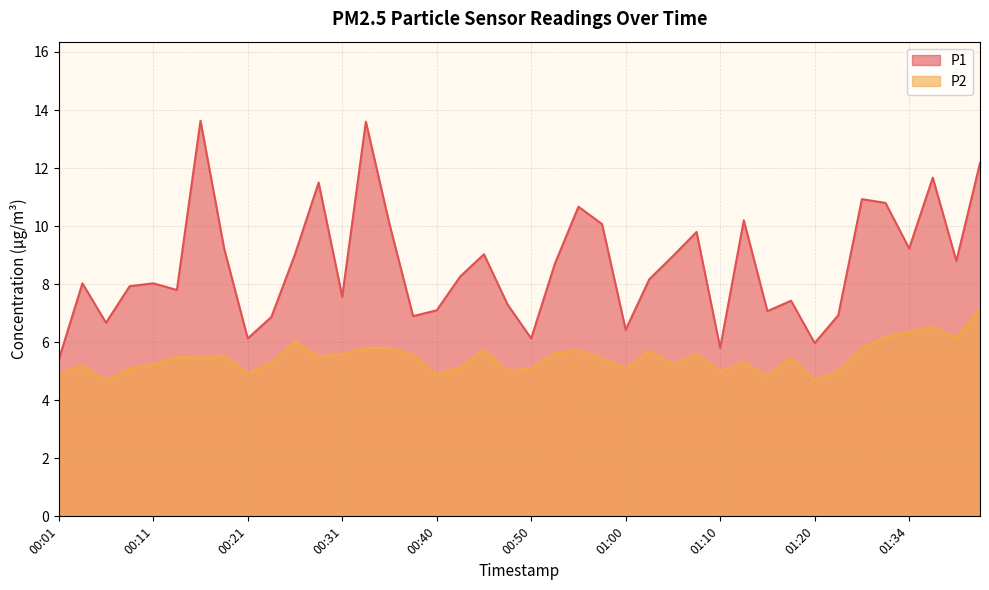

What is the spread (max minus min) of values at 01:13?

4.9